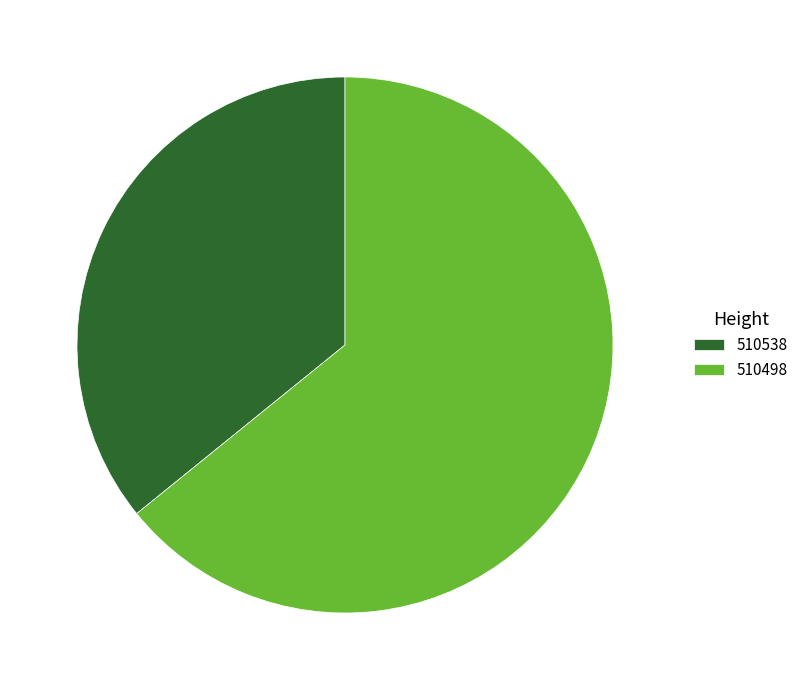

Is it true that 510498 is 72% of the pie?

False